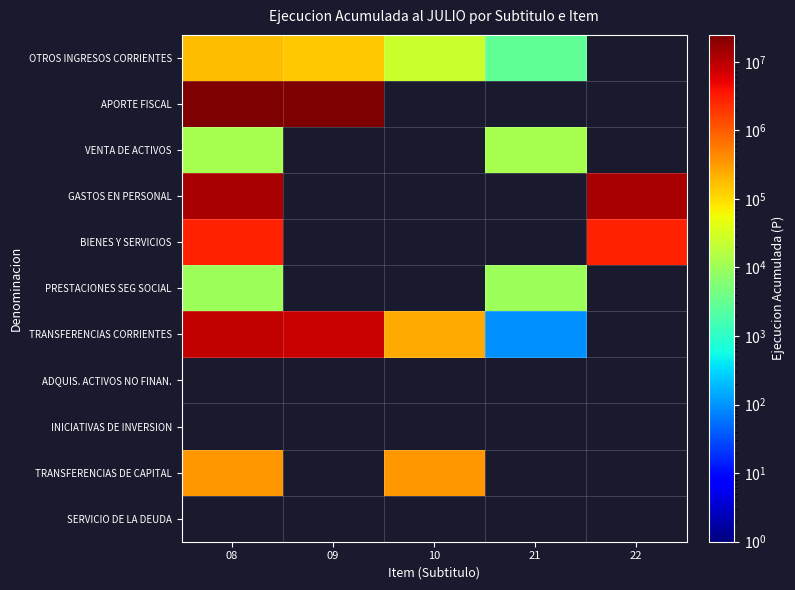

The OTROS INGRESOS CORRIENTES series shows 57045.3 at 08. True or false?

False